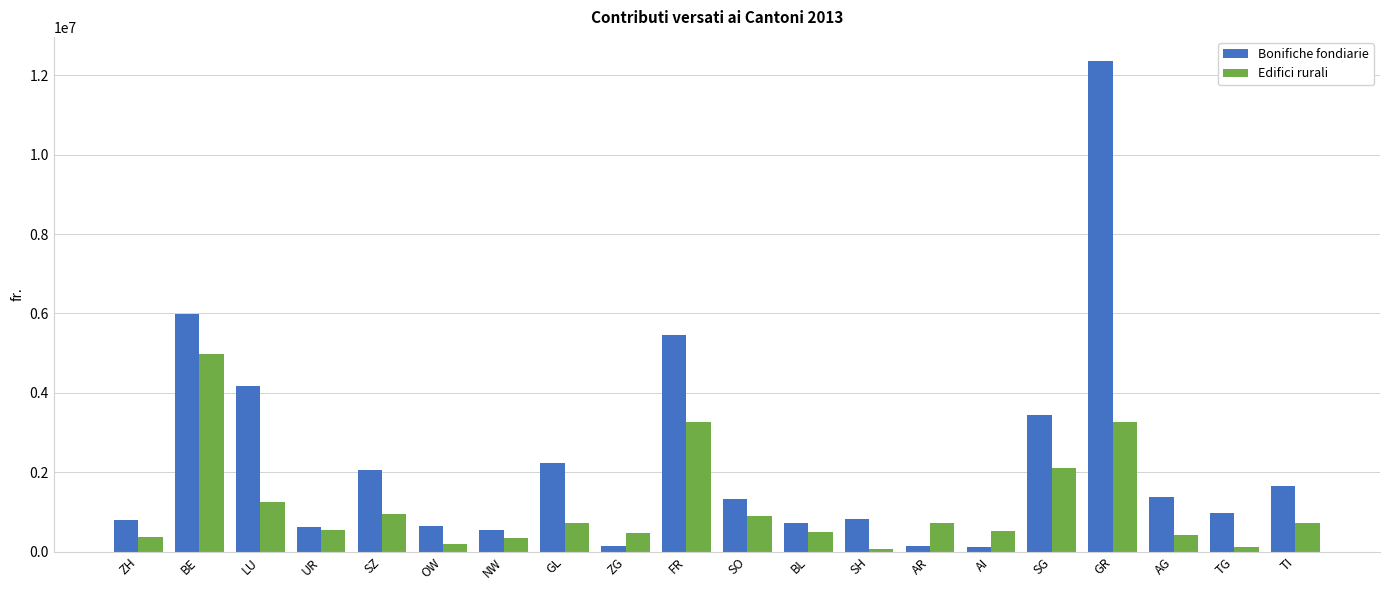

At which label does Bonifiche fondiarie reach its peak?

GR